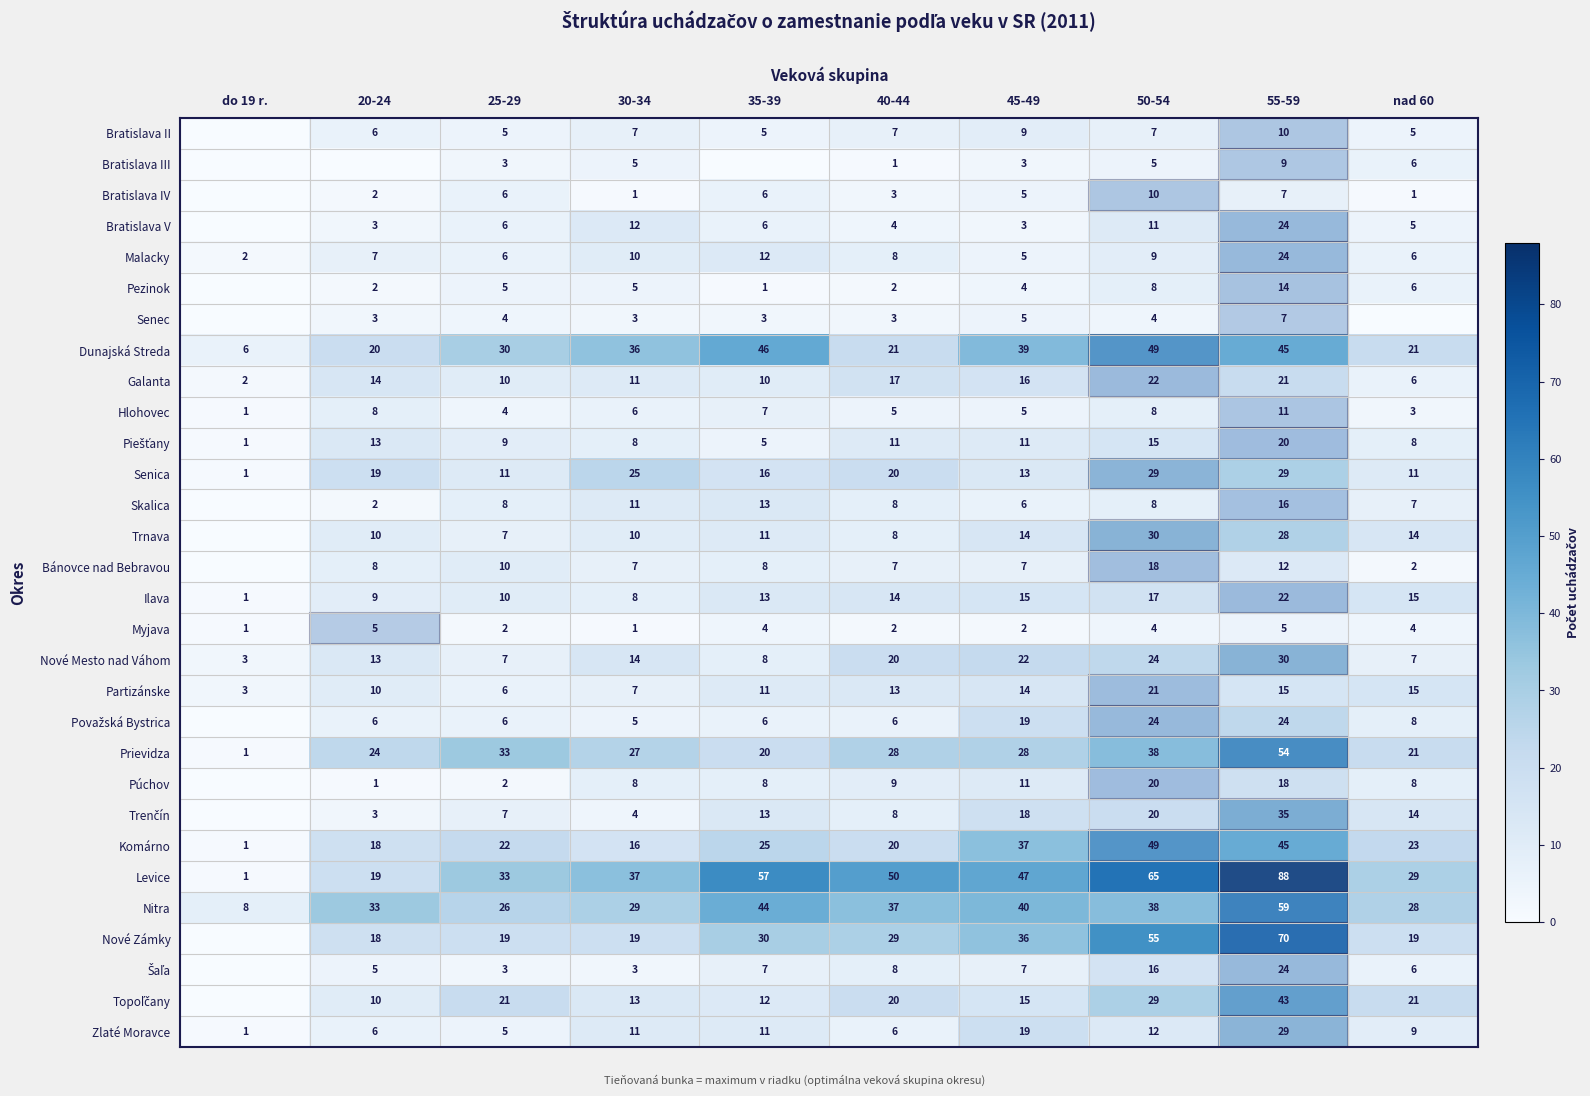

What is the sum of the Prievidza values at 55-59 and 35-39?

74